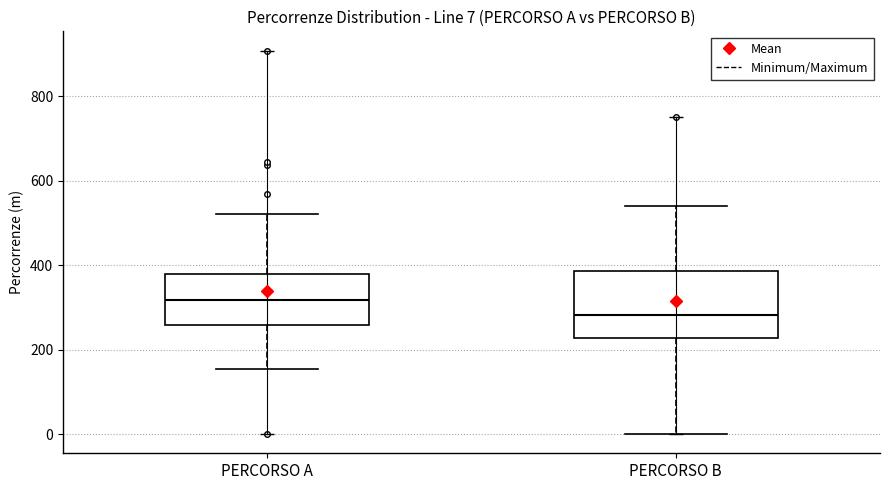

Comparing the boxes themselves (not the whiskers), which one is the tallest?

PERCORSO B